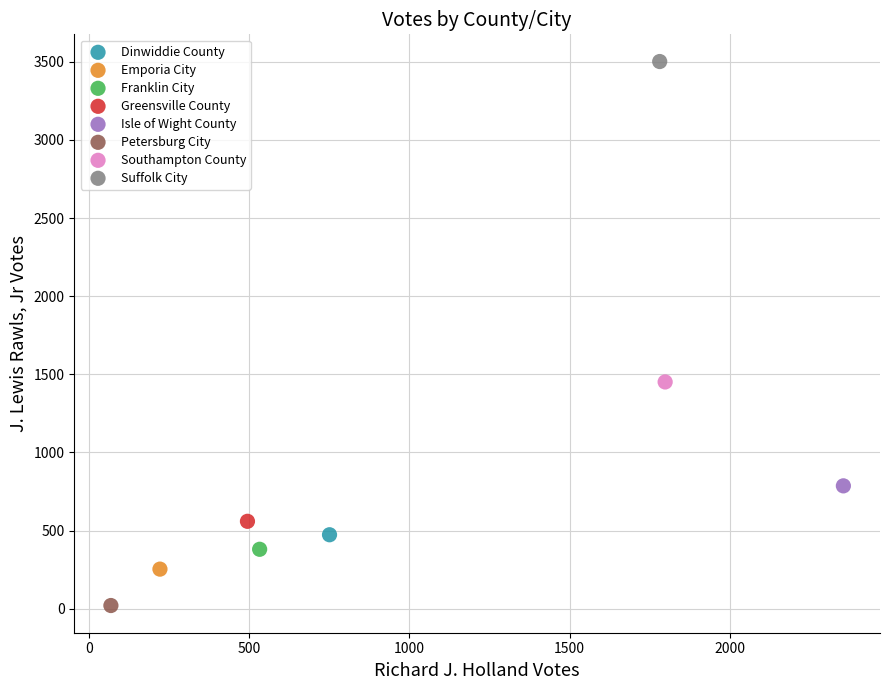

What are all the series names shown in the legend?

Dinwiddie County, Emporia City, Franklin City, Greensville County, Isle of Wight County, Petersburg City, Southampton County, Suffolk City